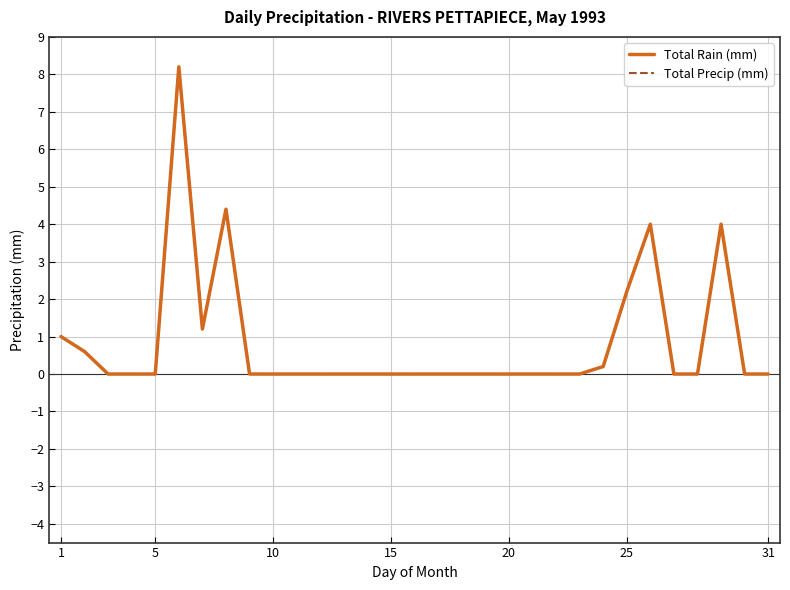

Is this an area chart (filled region under the line)?

No